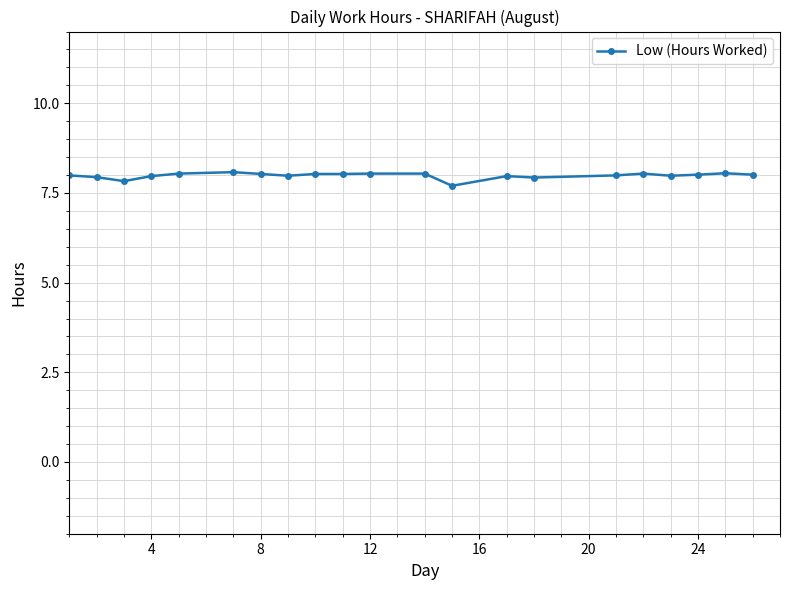

What is the difference between the maximum and minimum values?

0.4